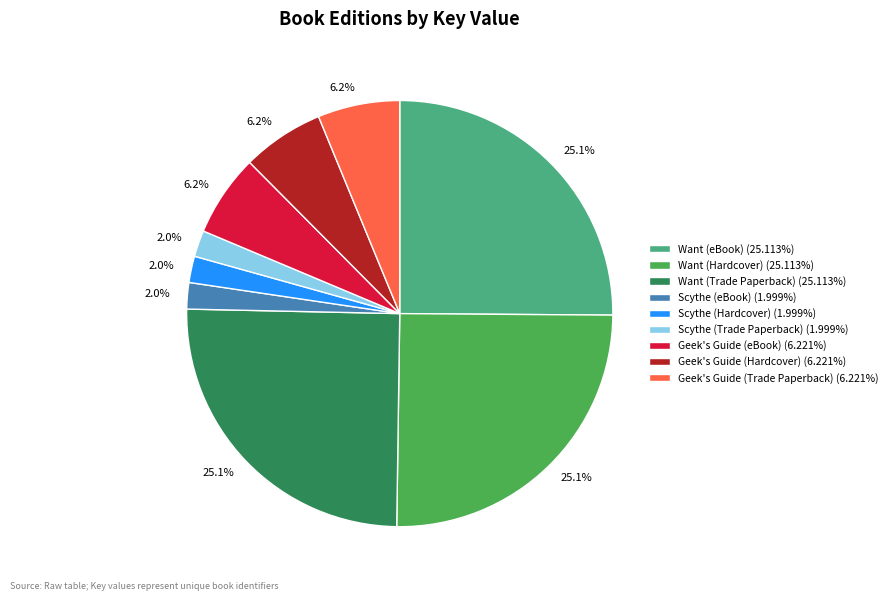

Approximately how many times larger is the value at Want (Hardcover) (25.113%) compared to Scythe (eBook) (1.999%)?

12.6